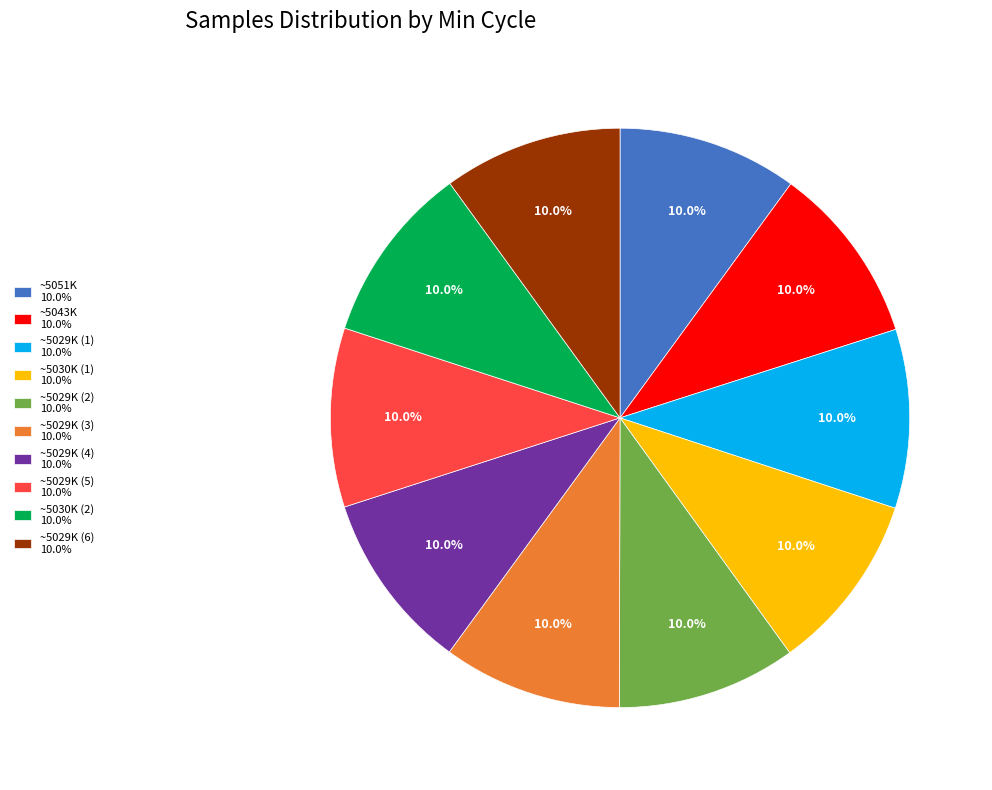

What is the total percentage of ~5051K 10.0% and ~5029K (4) 10.0%?

20.0%